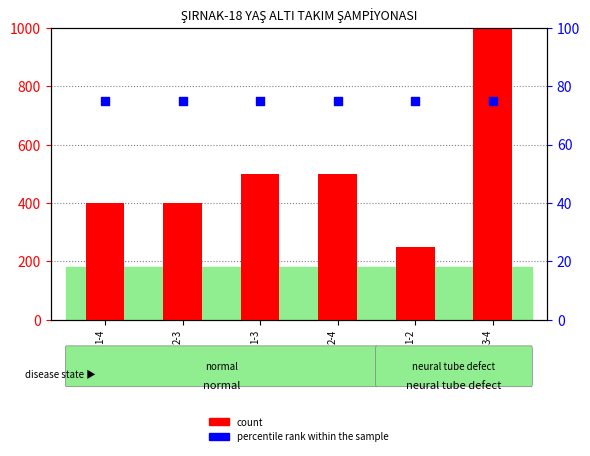

At which category is the sum across all series the highest?

3-4